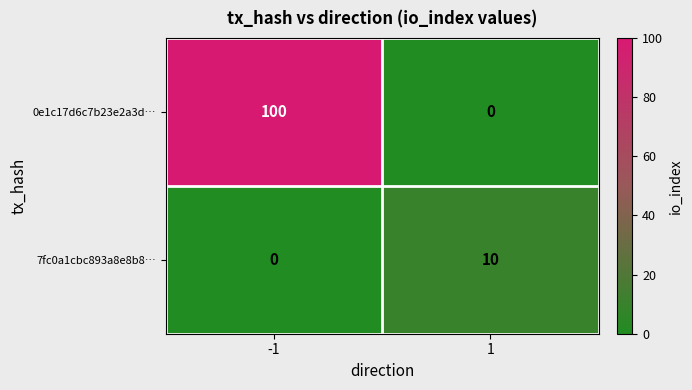

True or false: 0e1c17d6c7b23e2a3d… has a value of 100 at -1.

True